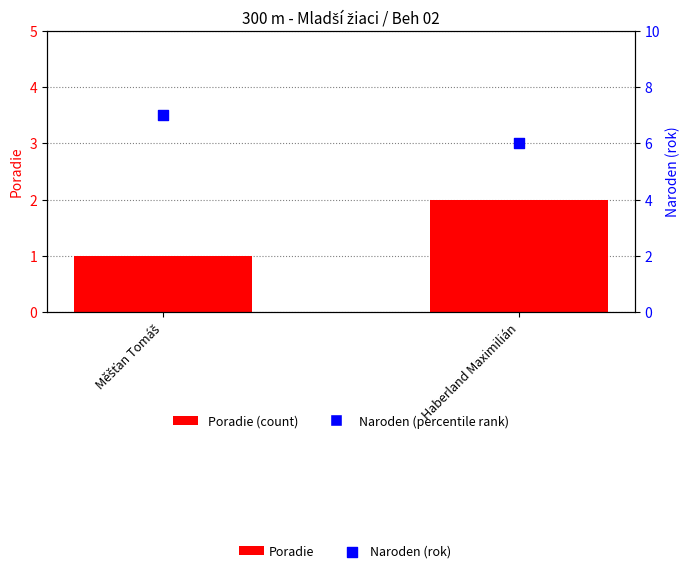

Which series contains the highest Y value?

Naroden (rok)